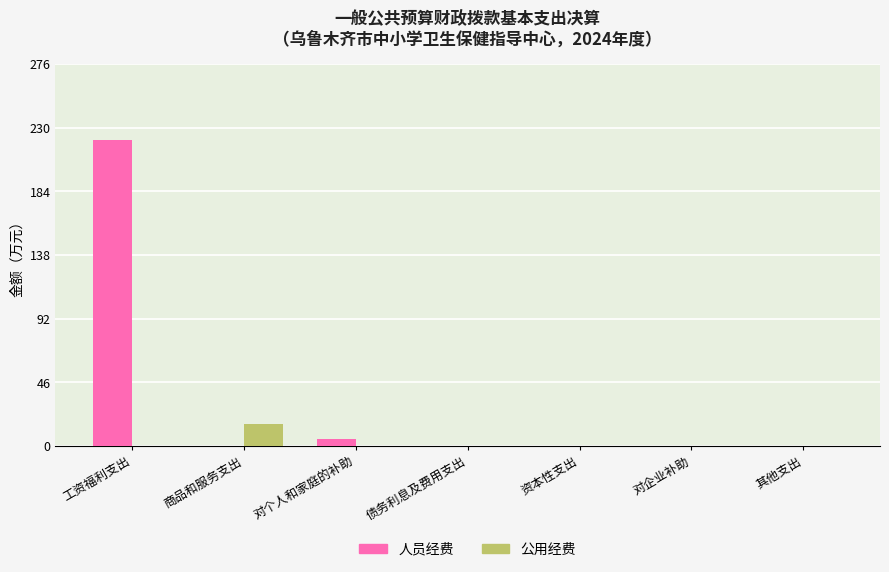

The value of 公用经费 at 对企业补助 is 0.0. True or false?

True